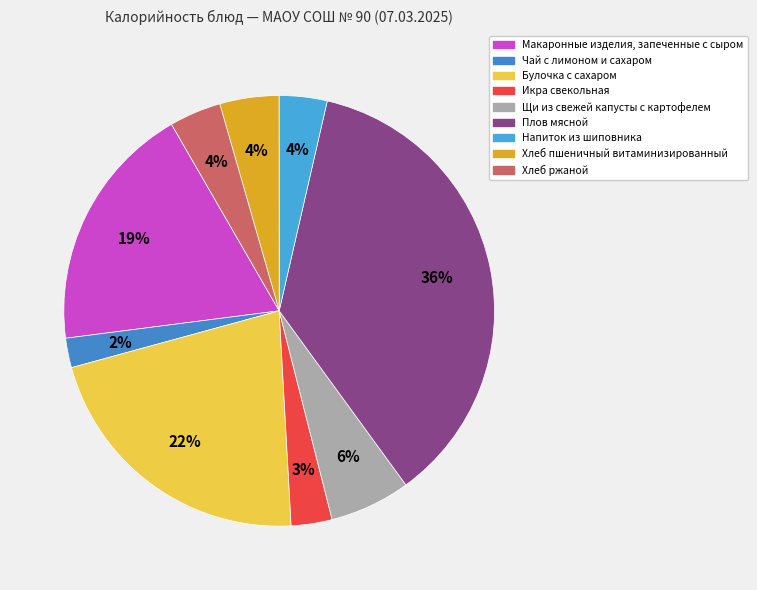

Between Булочка с сахаром and Макаронные изделия, запеченные с сыром, which is larger?

Булочка с сахаром